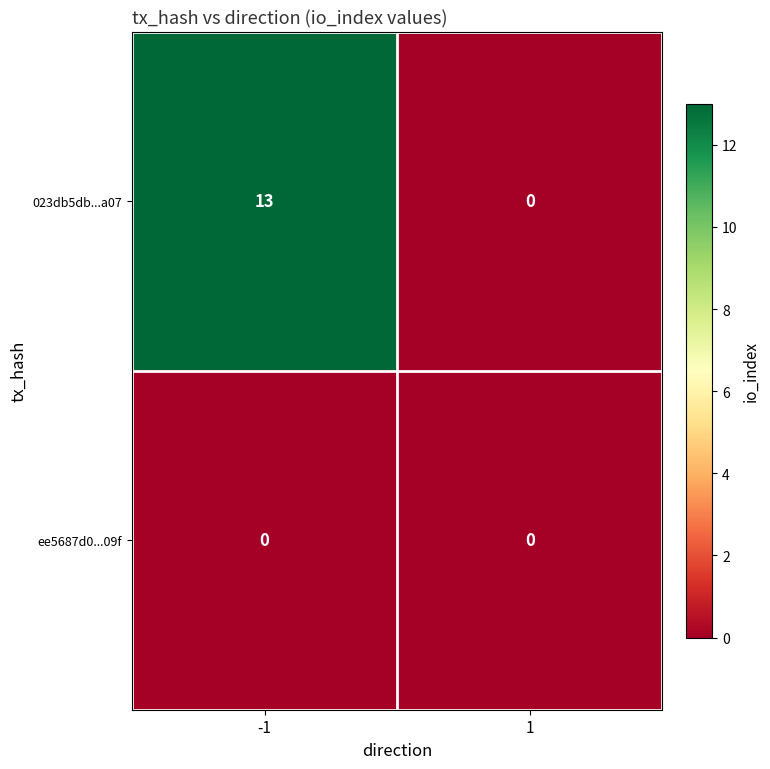

What is the maximum value for 023db5db...a07?

13